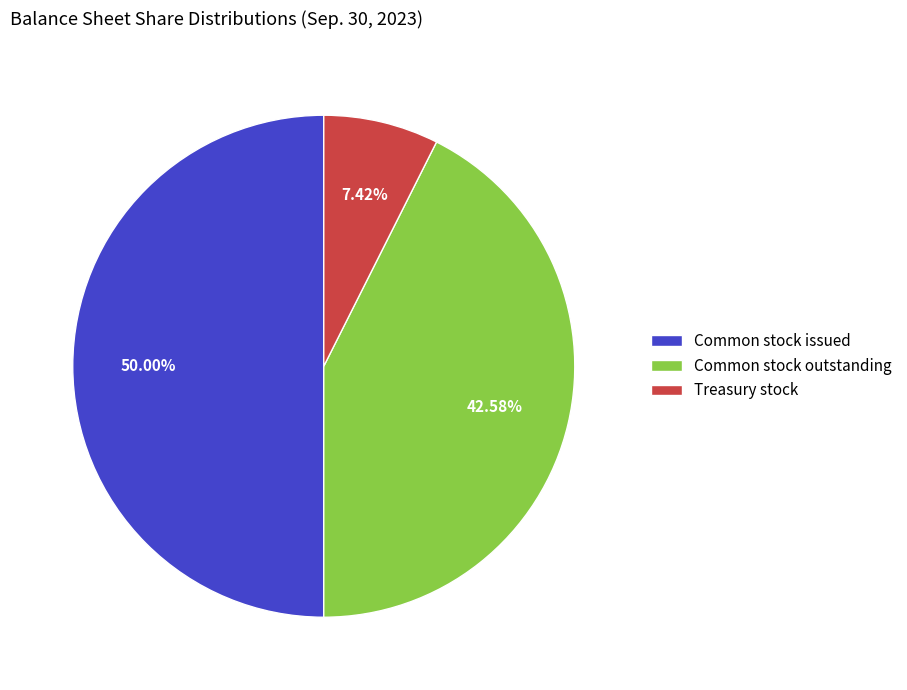

What is the largest slice in the pie chart?

Common stock issued